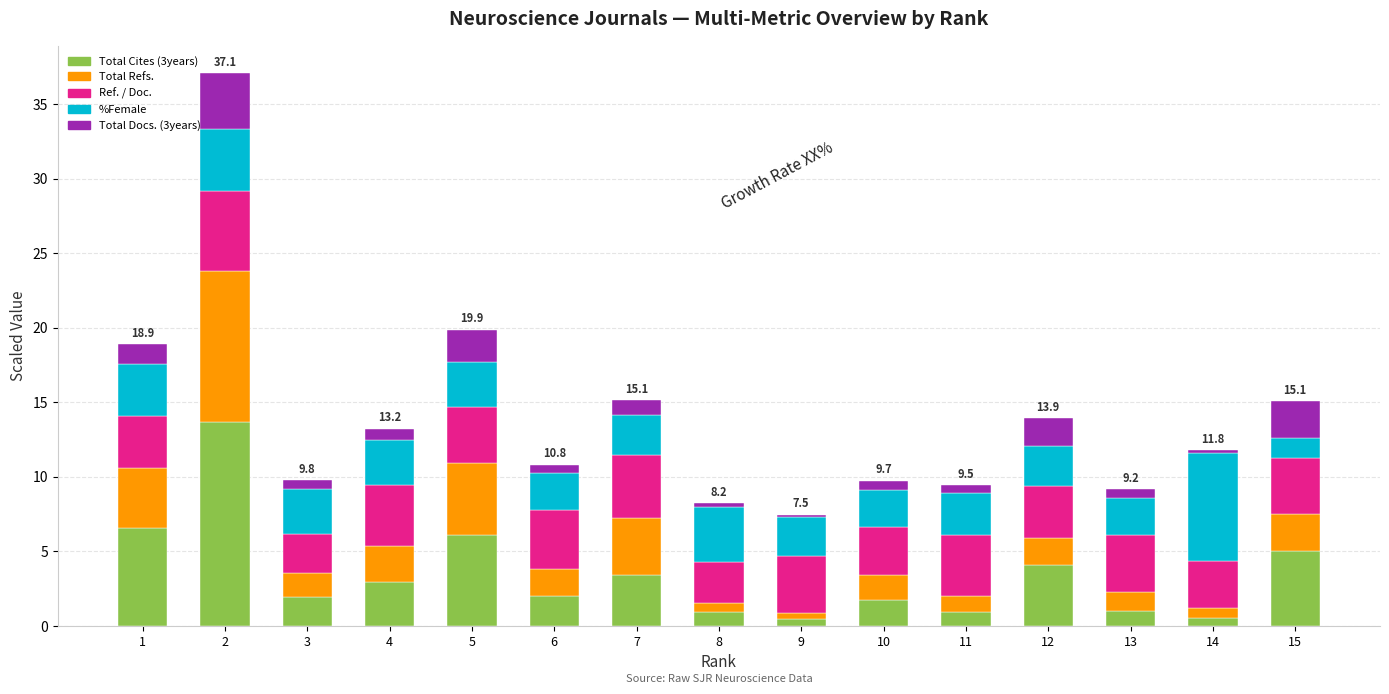

How many bars are there in total?

15